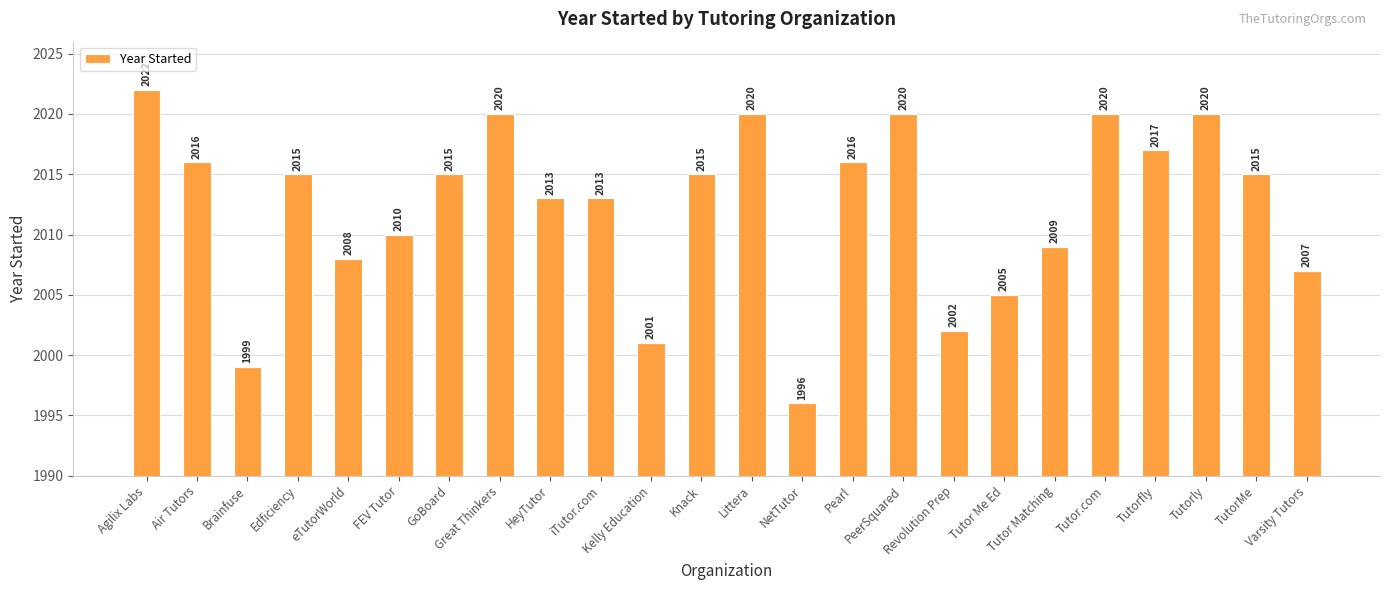

True or false: the data shows 2015 at Knack.

True